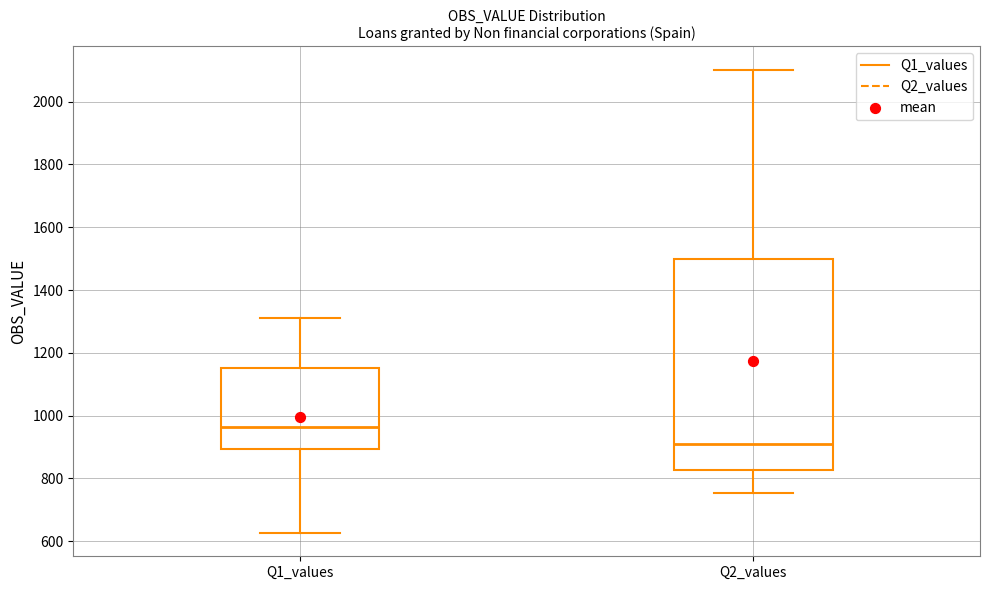

Reading left to right, transcribe this box plot: for each box, give where its median line is, the range the box spans, and where its two whiskers end, as read against the y-axis. The values are not printed on the chart, so give them approximately, as read against the axis.

Q1_values: median 960, box 900 to 1160, whiskers 620 to 1320
Q2_values: median 920, box 820 to 1500, whiskers 760 to 2100